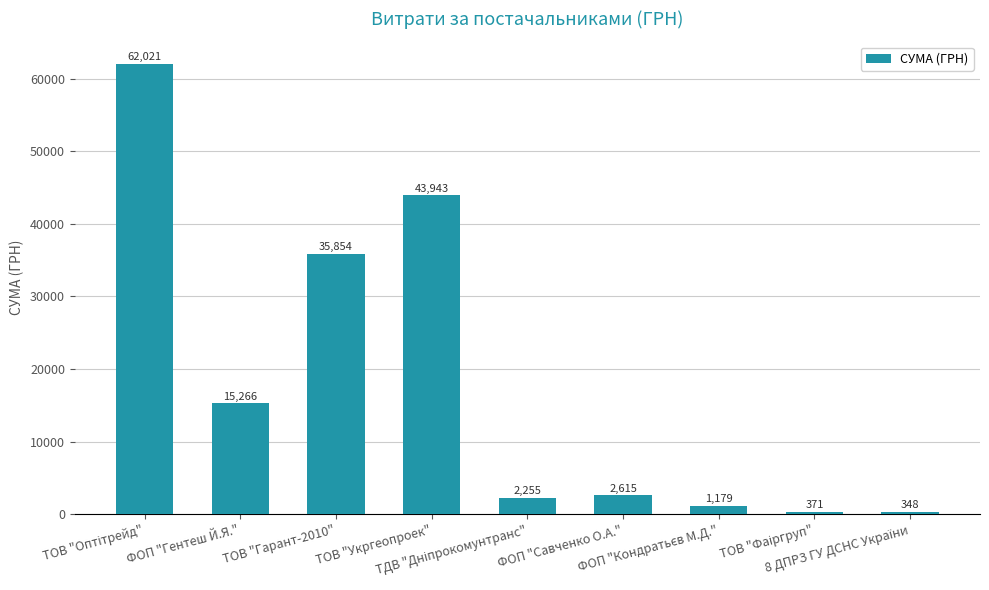

What is the average value?

18205.8